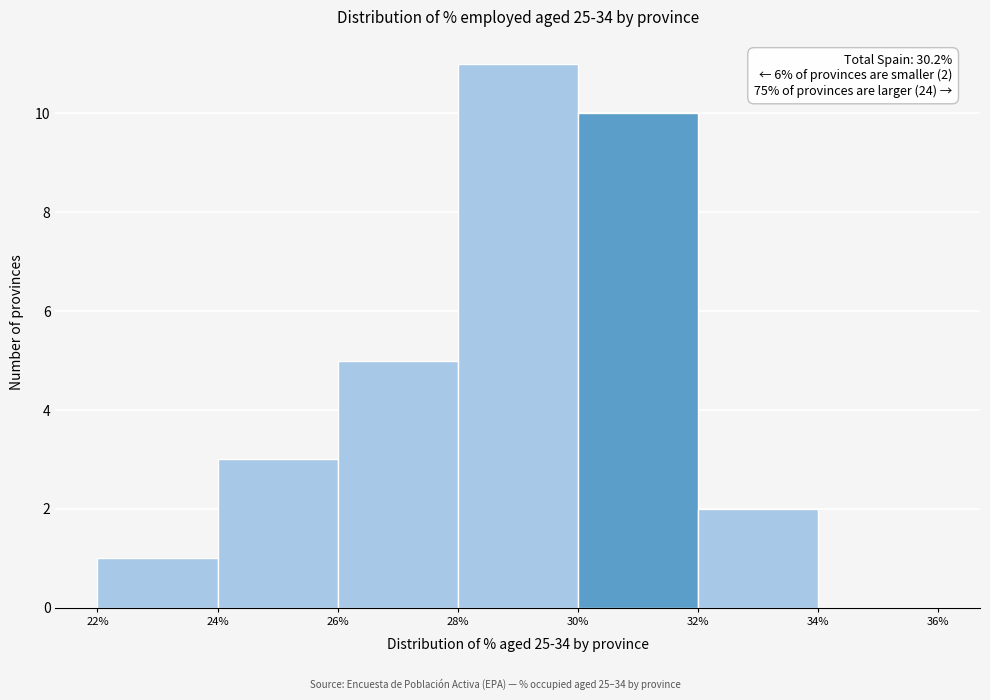

Over which range of the x-axis is the bar tallest?

28% to 30%